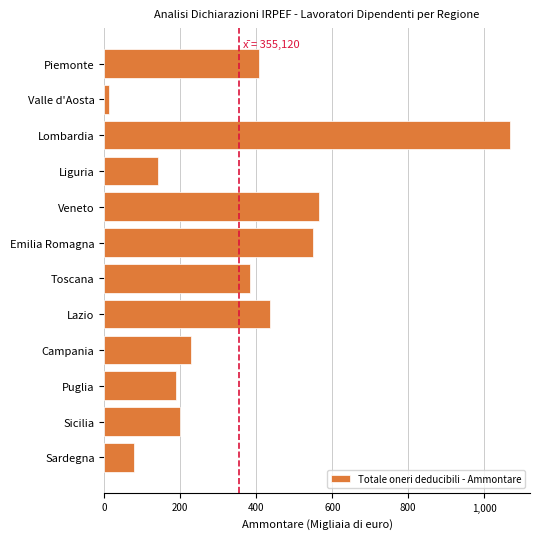

Rank the categories by value from highest to lowest.

Lombardia, Veneto, Emilia Romagna, Lazio, Piemonte, Toscana, Campania, Sicilia, Puglia, Liguria, Sardegna, Valle d'Aosta